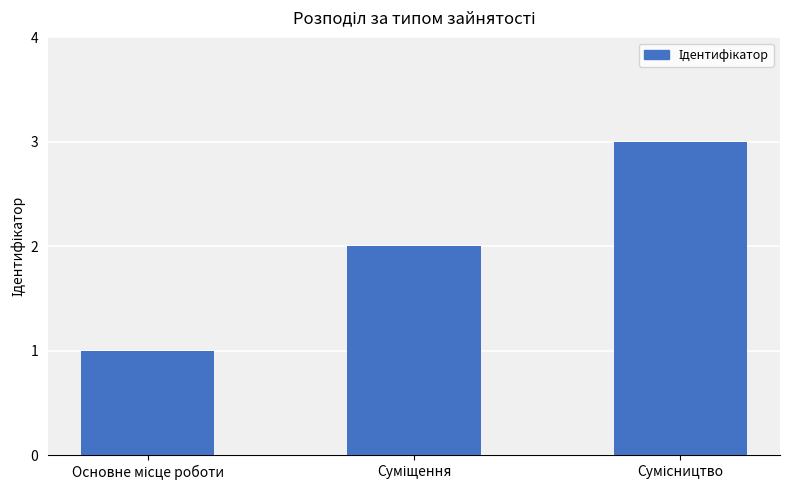

What is the maximum value shown in the chart?

3